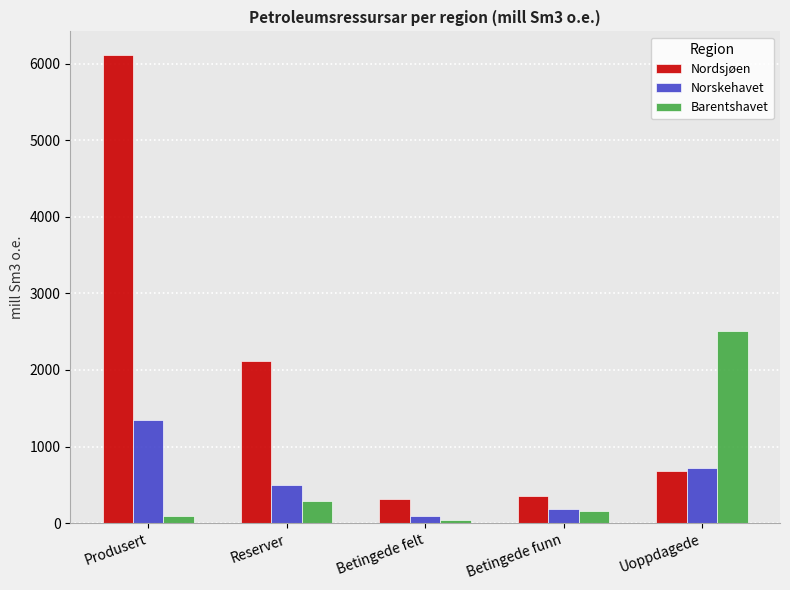

At how many categories does at least one series exceed 4585?

1